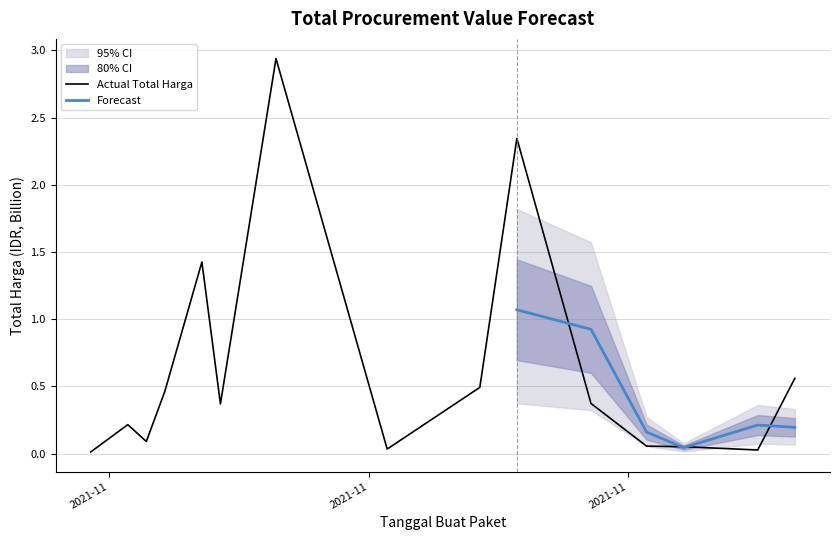

How many points are lower than both their immediate neighbors (excluding endpoints)?

4